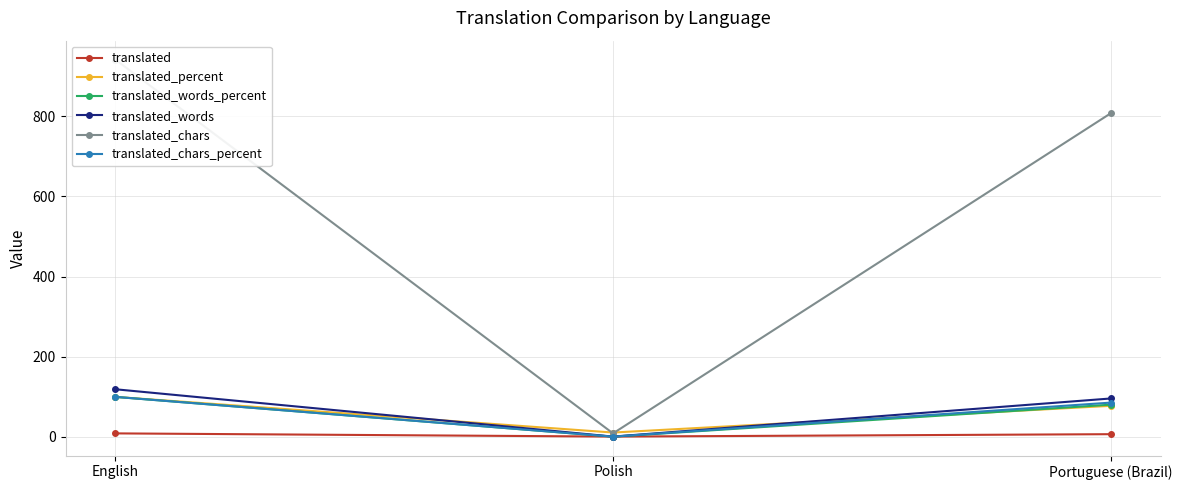

Which series changed the most between English and Portuguese (Brazil)?

translated_chars